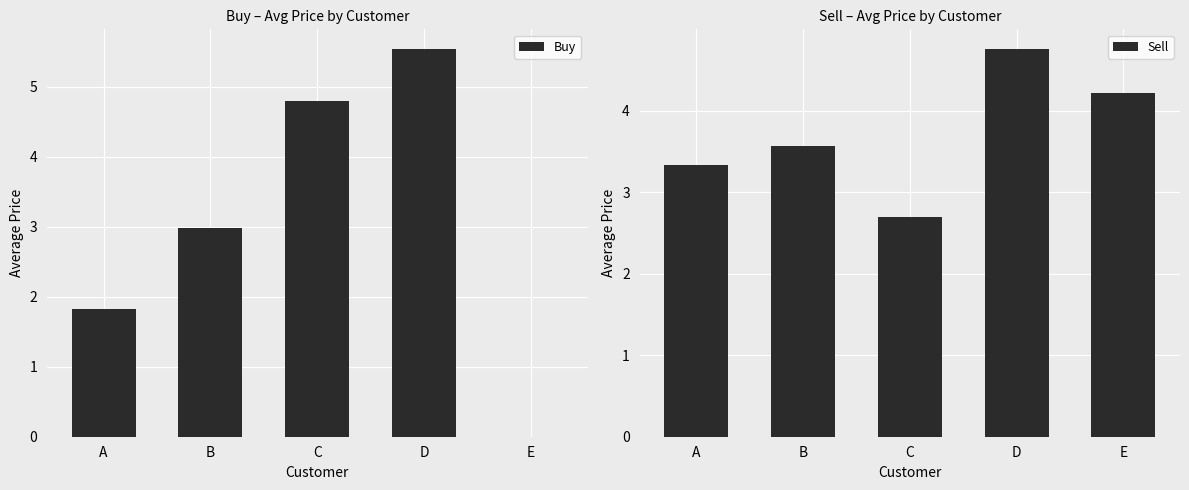

Rank the series by their average value, from highest to lowest.

Sell, Buy